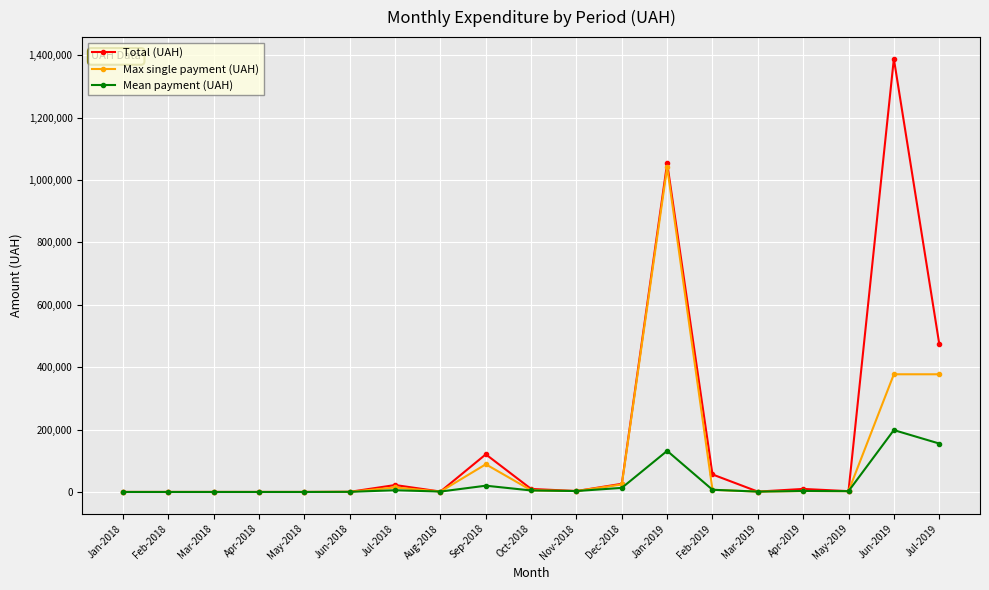

At which label does Total (UAH) reach its peak?

Jun-2019